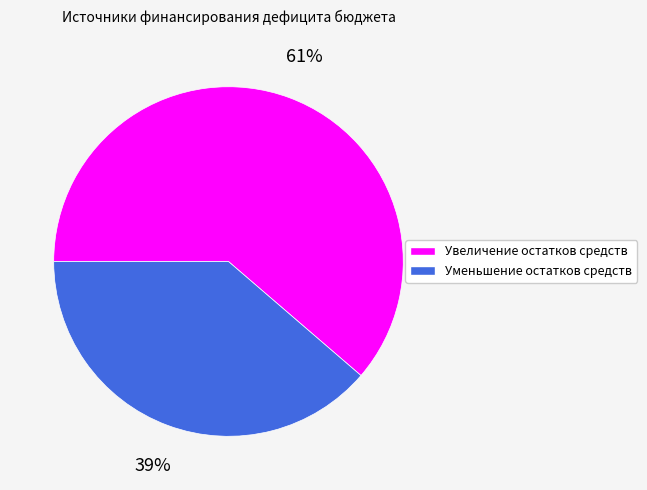

To the nearest percent, what is the combined percentage of Увеличение остатков средств and Уменьшение остатков средств?

100%